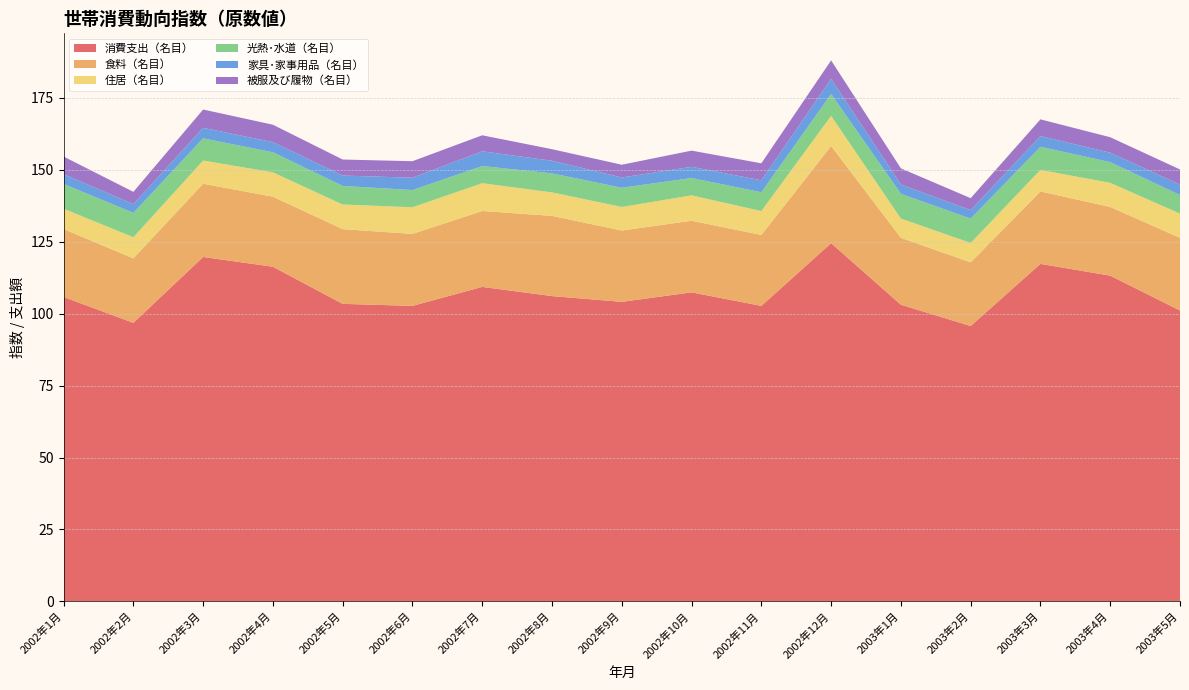

Reading right to left, list all the values displayed in this chart.

消費支出（名目）: 2003年5月=101.1	2003年4月=113.2	2003年3月=117.3	2003年2月=95.7	2003年1月=103.1	2002年12月=124.5	2002年11月=102.7	2002年10月=107.4	2002年9月=104.1	2002年8月=106.1	2002年7月=109.3	2002年6月=102.7	2002年5月=103.4	2002年4月=116.3	2002年3月=119.7	2002年2月=96.8	2002年1月=105.8
食料（名目）: 2003年5月=25.2	2003年4月=23.9	2003年3月=25.2	2003年2月=22.1	2003年1月=23.2	2002年12月=33.8	2002年11月=24.7	2002年10月=24.9	2002年9月=24.8	2002年8月=27.9	2002年7月=26.4	2002年6月=25.0	2002年5月=26.0	2002年4月=24.3	2002年3月=25.5	2002年2月=22.4	2002年1月=23.6
住居（名目）: 2003年5月=8.4	2003年4月=8.4	2003年3月=7.5	2003年2月=6.7	2003年1月=6.7	2002年12月=10.5	2002年11月=8.3	2002年10月=8.8	2002年9月=8.2	2002年8月=8.2	2002年7月=9.7	2002年6月=9.3	2002年5月=8.6	2002年4月=8.5	2002年3月=8.1	2002年2月=7.3	2002年1月=7.1
光熱･水道（名目）: 2003年5月=6.4	2003年4月=7.2	2003年3月=8.0	2003年2月=8.4	2003年1月=8.6	2002年12月=7.6	2002年11月=6.5	2002年10月=6.0	2002年9月=6.7	2002年8月=6.6	2002年7月=6.0	2002年6月=6.0	2002年5月=6.5	2002年4月=7.0	2002年3月=7.7	2002年2月=8.5	2002年1月=8.6
家具･家事用品（名目）: 2003年5月=3.6	2003年4月=3.3	2003年3月=3.7	2003年2月=3.0	2003年1月=3.2	2002年12月=5.3	2002年11月=4.2	2002年10月=3.9	2002年9月=3.6	2002年8月=4.4	2002年7月=5.1	2002年6月=4.3	2002年5月=3.6	2002年4月=3.5	2002年3月=3.7	2002年2月=3.0	2002年1月=3.4
被服及び履物（名目）: 2003年5月=5.3	2003年4月=5.4	2003年3月=5.8	2003年2月=4.1	2003年1月=5.6	2002年12月=6.4	2002年11月=5.9	2002年10月=5.6	2002年9月=4.4	2002年8月=4.0	2002年7月=5.6	2002年6月=5.7	2002年5月=5.6	2002年4月=6.1	2002年3月=6.4	2002年2月=4.3	2002年1月=6.1